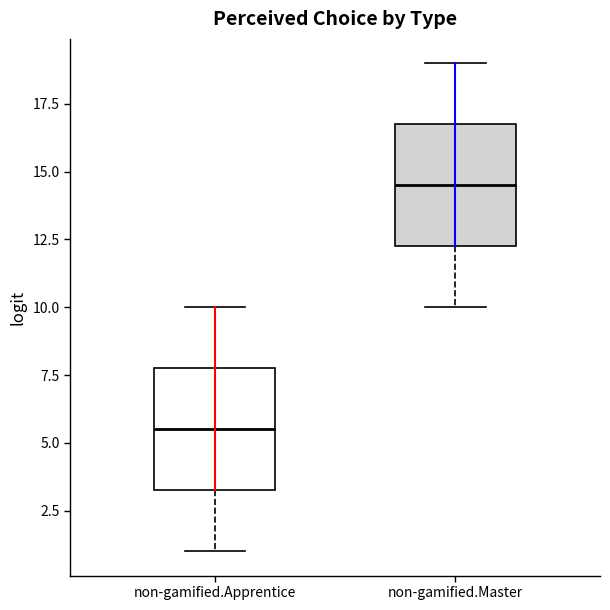

Where is the upper edge of the box for non-gamified.Apprentice on the y-axis? The values are not printed on the chart, so give them approximately, as read against the axis.

8.0